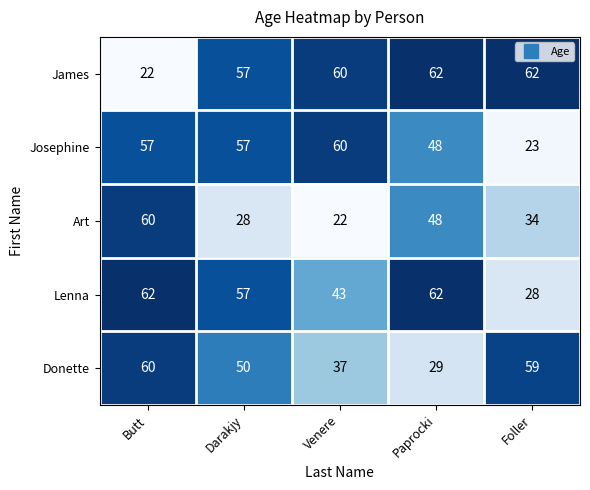

What is the total value across all series at Venere?

222